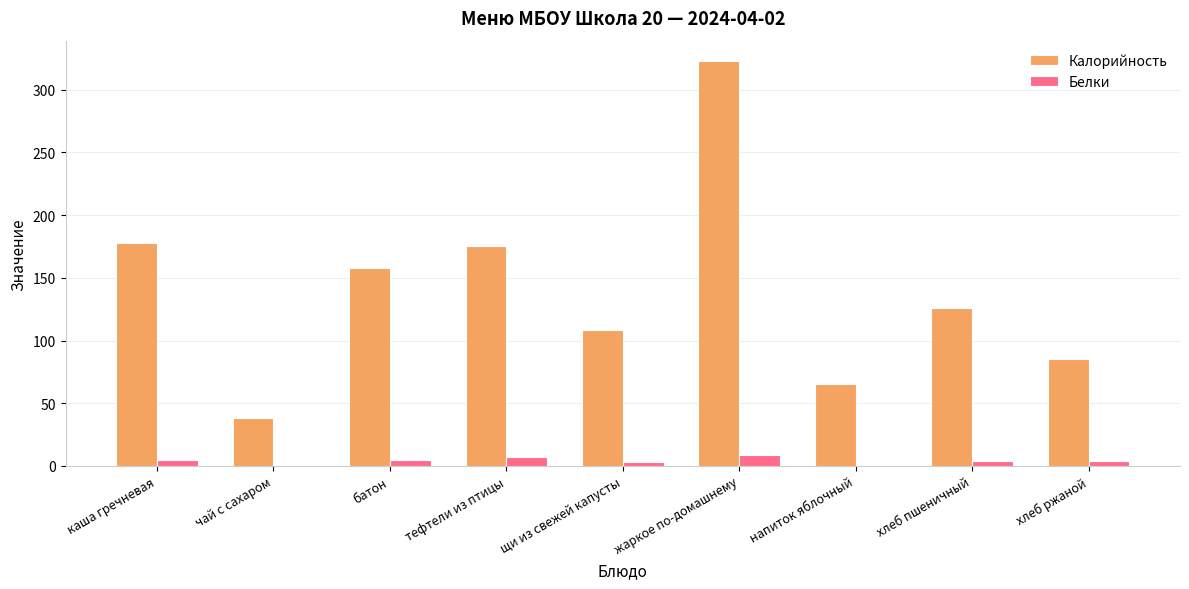

What are all the series names shown in the legend?

Калорийность, Белки